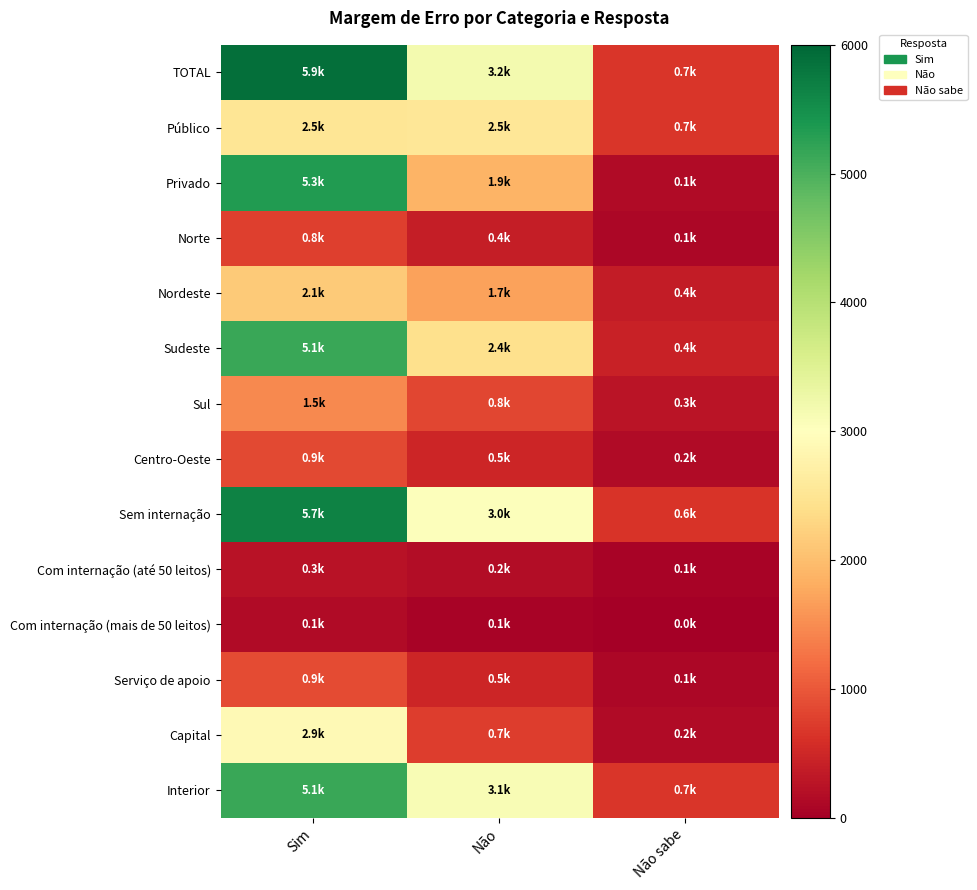

Reading left to right, extract all data points from this chart.

TOTAL: Sim=5905.5	Não=3173.2	Não sabe=672.3
Público: Sim=2526.4	Não=2542.1	Não sabe=658.6
Privado: Sim=5335.1	Não=1897.3	Não sabe=141.1
Norte: Sim=762.4	Não=390.0	Não sabe=111.7
Nordeste: Sim=2136.4	Não=1709.1	Não sabe=364.6
Sudeste: Sim=5135.2	Não=2416.7	Não sabe=443.0
Sul: Sim=1464.1	Não=831.0	Não sabe=270.5
Centro-Oeste: Sim=850.6	Não=490.0	Não sabe=162.7
Sem internação: Sim=5656.6	Não=3038.0	Não sabe=640.9
Com internação (até 50 leitos): Sim=250.9	Não=174.4	Não sabe=64.7
Com internação (mais de 50 leitos): Sim=145.0	Não=60.8	Não sabe=11.8
Serviço de apoio: Sim=880.0	Não=476.3	Não sabe=111.7
Capital: Sim=2900.8	Não=727.2	Não sabe=154.8
Interior: Sim=5148.9	Não=3094.8	Não sabe=656.6